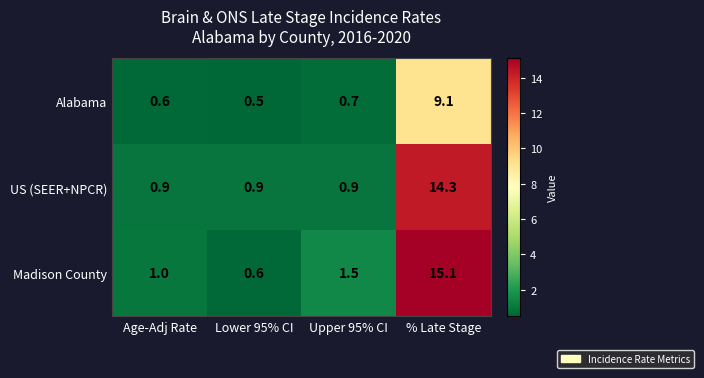

At how many categories does at least one series exceed 6?

1